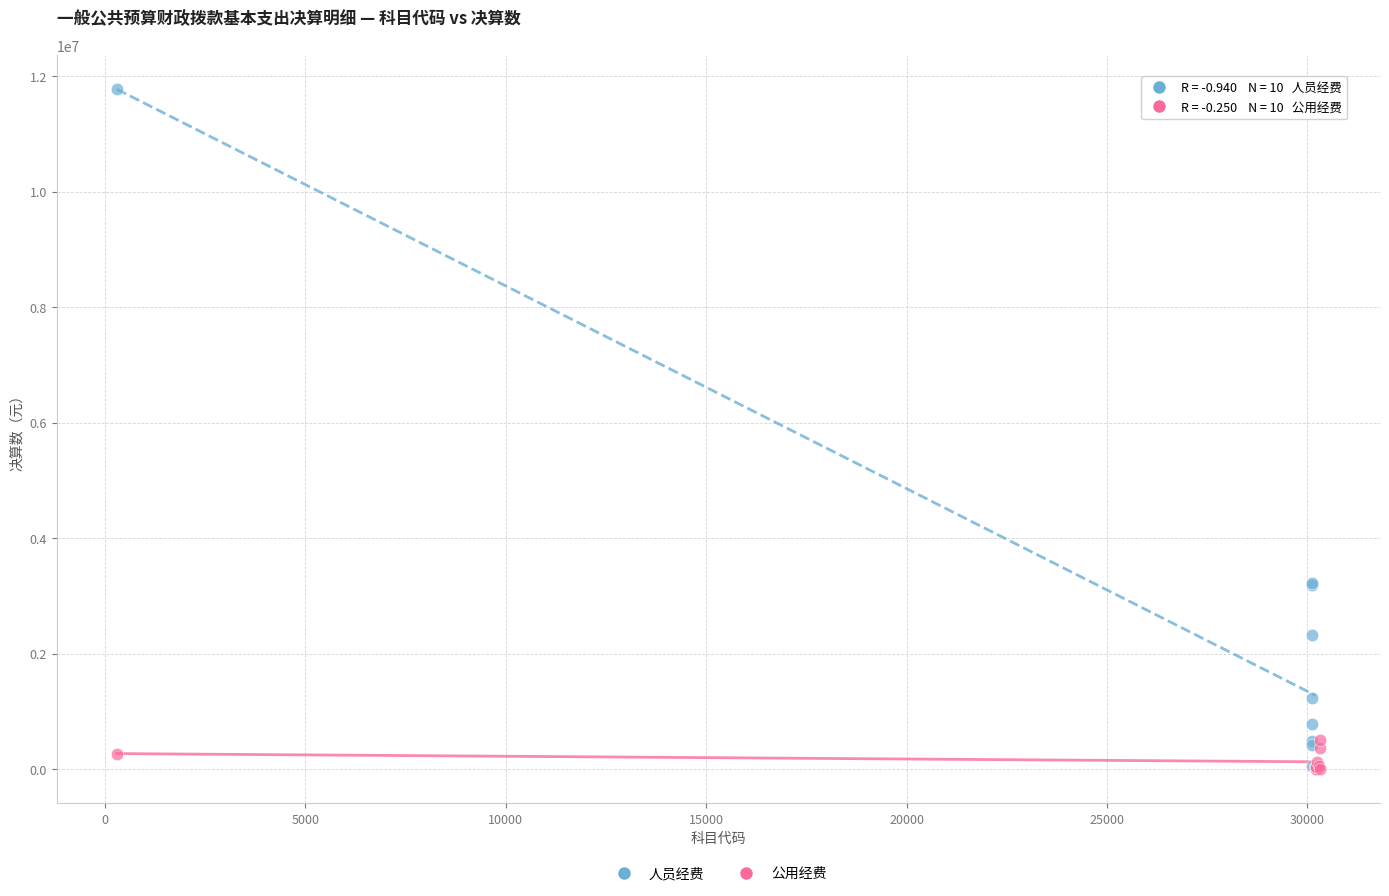

Which series has the largest Y range (max minus min)?

人员经费